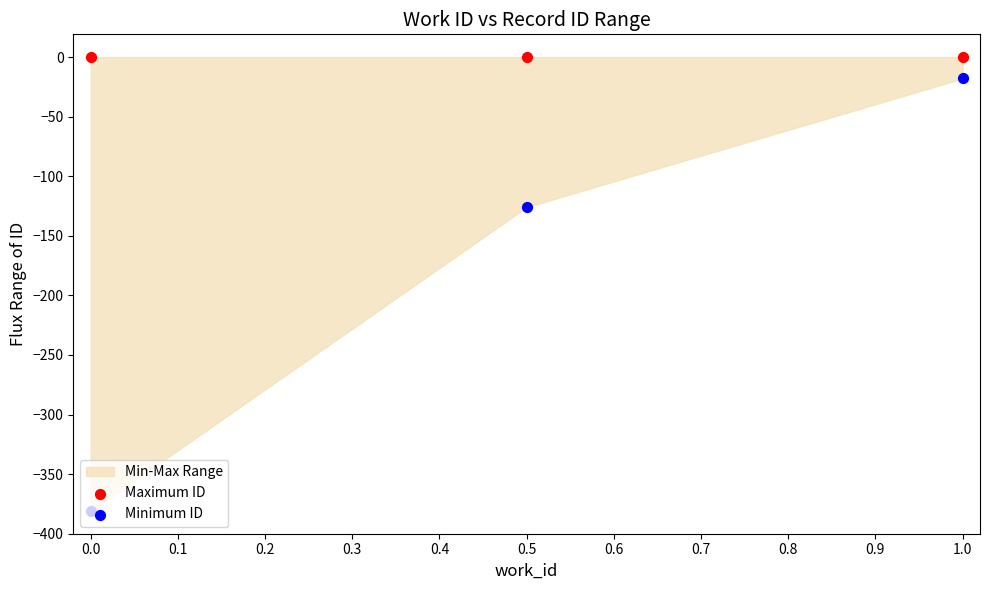

At how many categories does at least one series exceed -206?

3